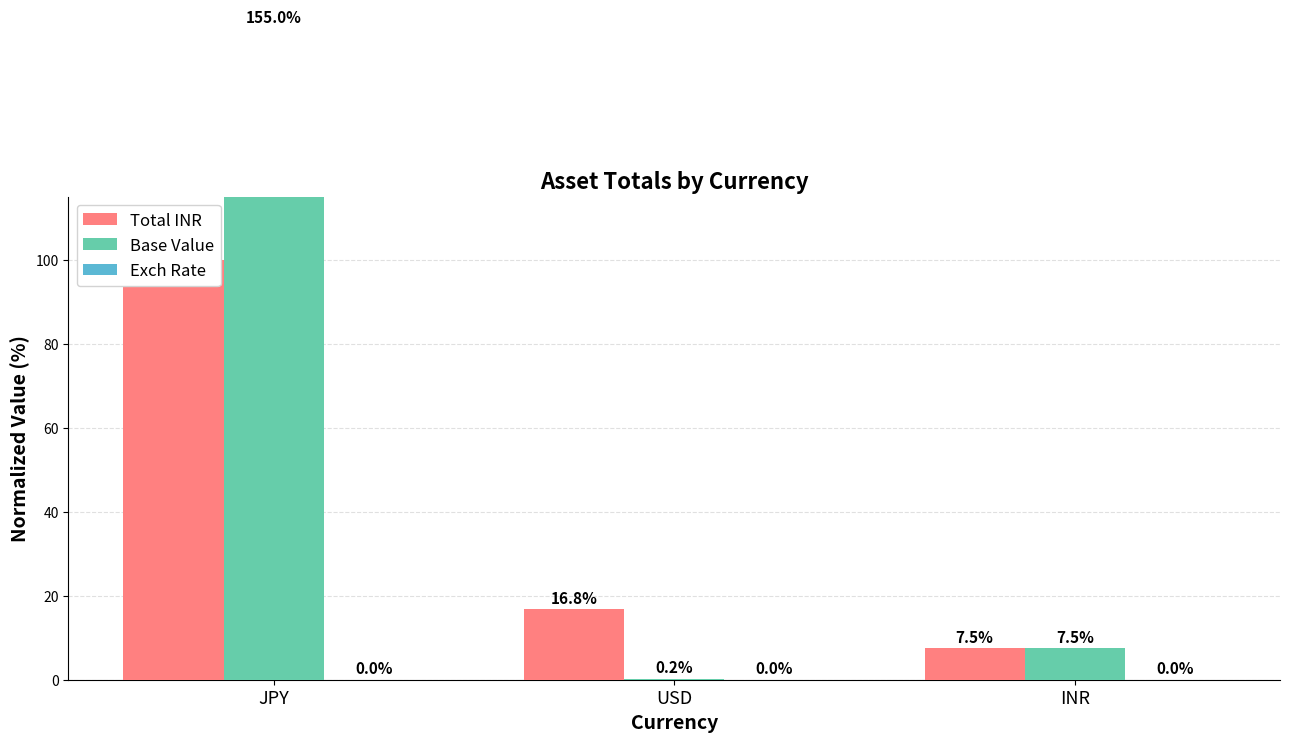

Rank the series at JPY from highest to lowest value.

Base Value, Total INR, Exch Rate